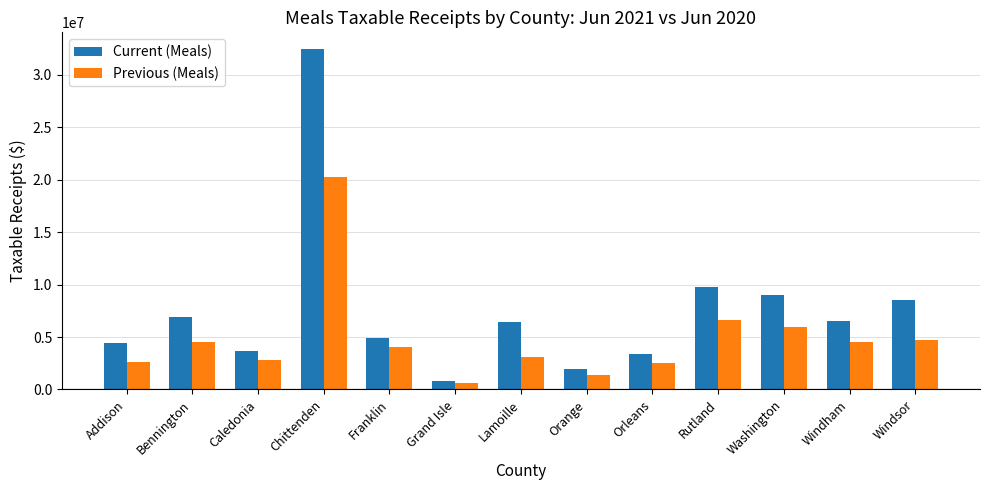

Count the number of categories in the chart.

13